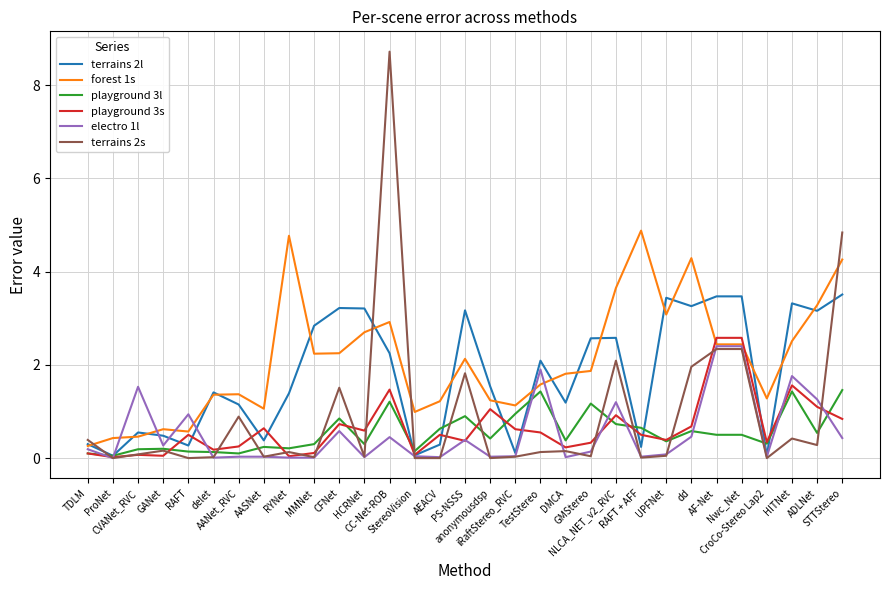

Rank the series at STTStereo from lowest to highest value.

electro 1l, playground 3s, playground 3l, terrains 2l, forest 1s, terrains 2s